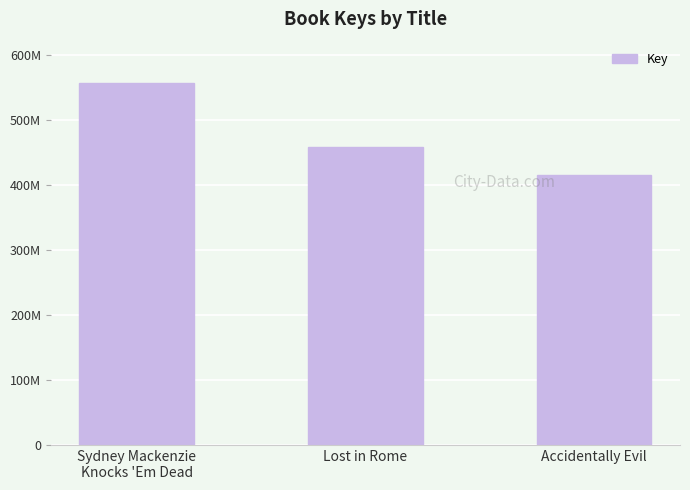

What is the greatest value displayed?

556829743